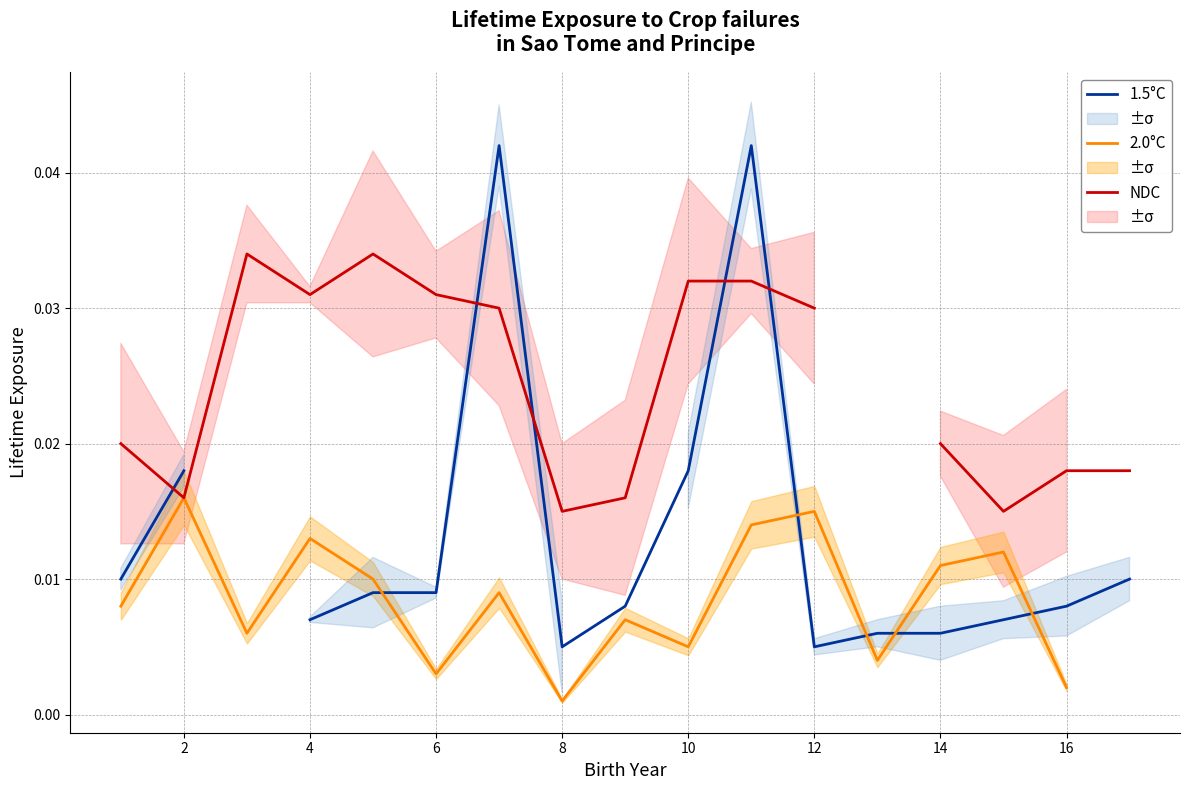

Where is the first local minimum for NDC?

2